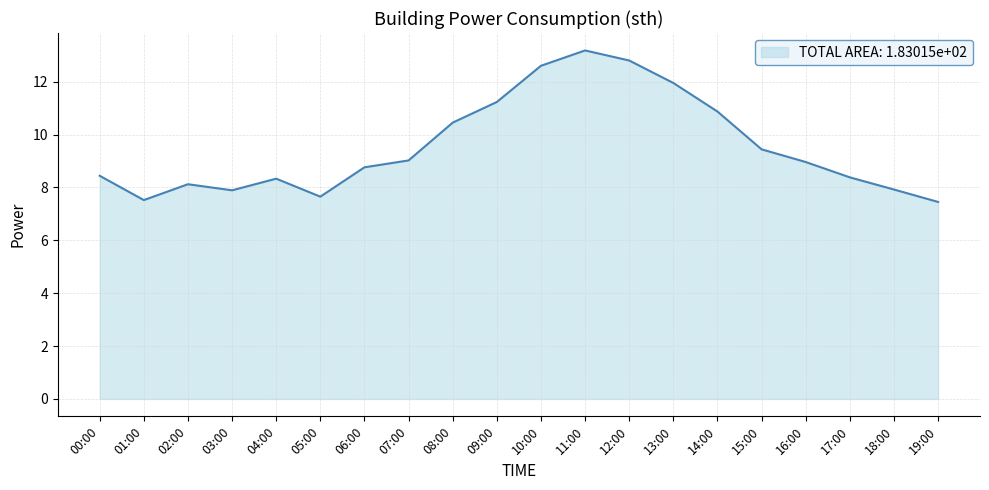

Which has a higher value, 14:00 or 03:00?

14:00